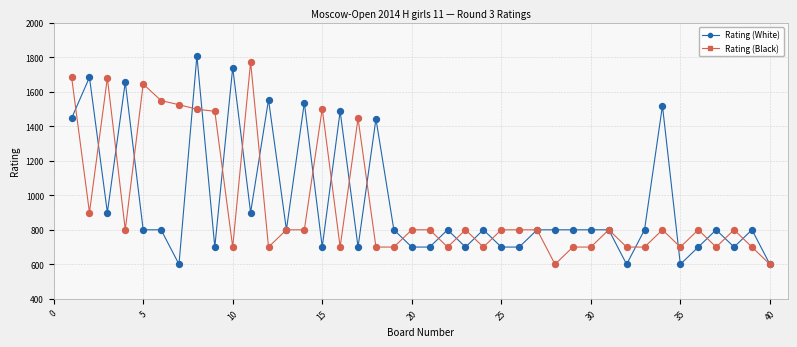

What is the greatest value displayed?

1809